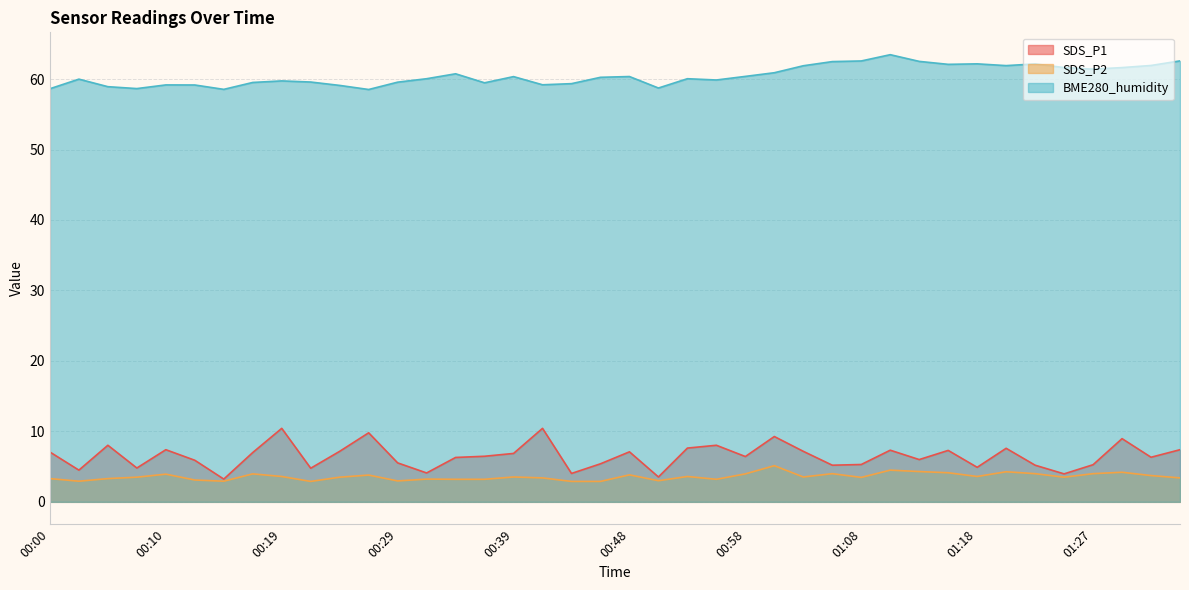

Is the value of BME280_humidity at 01:08 greater than the value of SDS_P1 at 01:27?

Yes